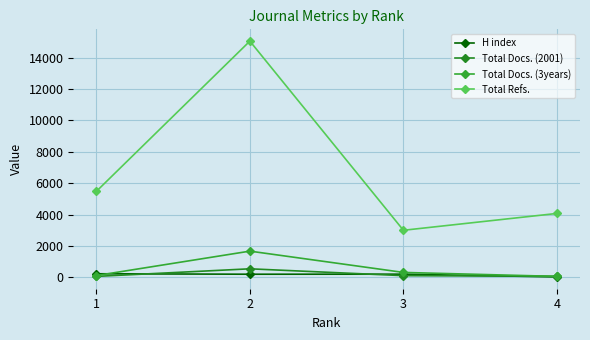

True or false: Total Docs. (3years) and Total Refs. intersect in this chart.

False